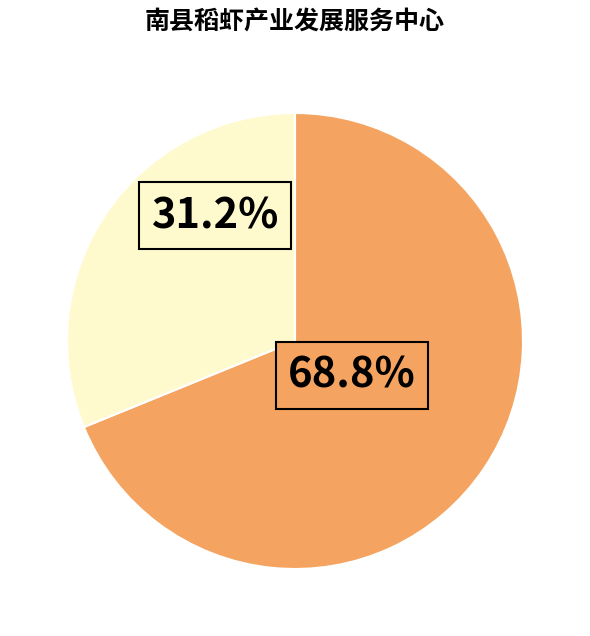

Does any single category account for the majority?

Yes